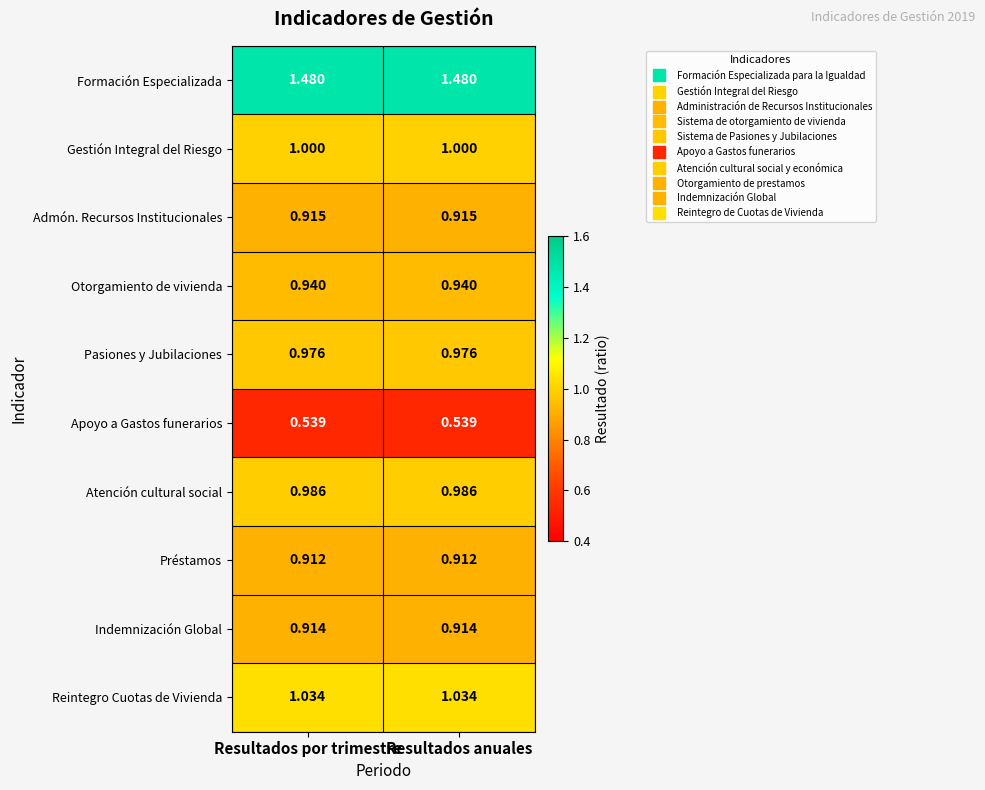

Rank the series by their maximum value, from lowest to highest.

Apoyo a Gastos funerarios, Préstamos, Indemnización Global, Admón. Recursos Institucionales, Otorgamiento de vivienda, Pasiones y Jubilaciones, Atención cultural social, Gestión Integral del Riesgo, Reintegro Cuotas de Vivienda, Formación Especializada